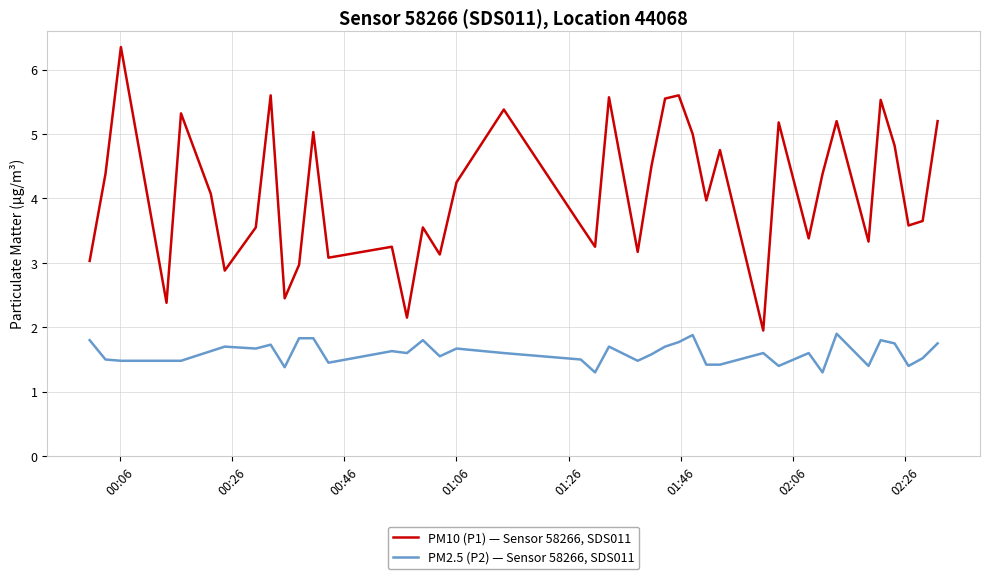

What is the minimum value shown in the chart?

1.3